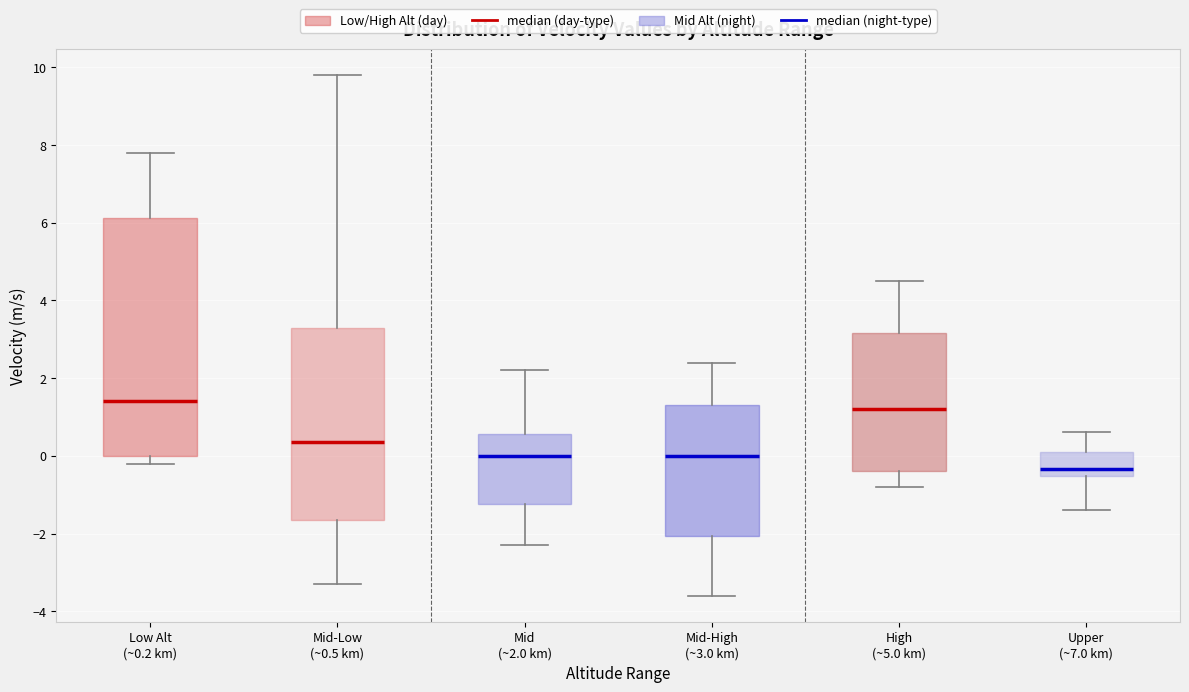

Reading left to right, read every box against the y-axis: the position of its median line, the range the box covers, and the ends of its whiskers. The values are not printed on the chart, so give them approximately, as read against the axis.

Low Alt (~0.2 km): median 1.4, box 0.0 to 6.2, whiskers -0.2 to 7.8
Mid-Low (~0.5 km): median 0.4, box -1.6 to 3.4, whiskers -3.2 to 9.8
Mid (~2.0 km): median 0.0, box -1.2 to 0.6, whiskers -2.2 to 2.2
Mid-High (~3.0 km): median 0.0, box -2.0 to 1.4, whiskers -3.6 to 2.4
High (~5.0 km): median 1.2, box -0.4 to 3.2, whiskers -0.8 to 4.6
Upper (~7.0 km): median -0.4, box -0.6 to 0.2, whiskers -1.4 to 0.6